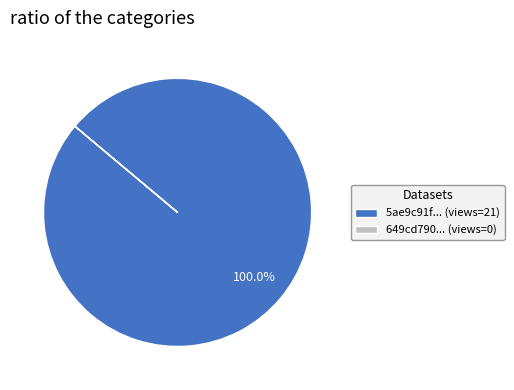

Does 5ae9c91f... (views=21) represent more than half of the total?

Yes